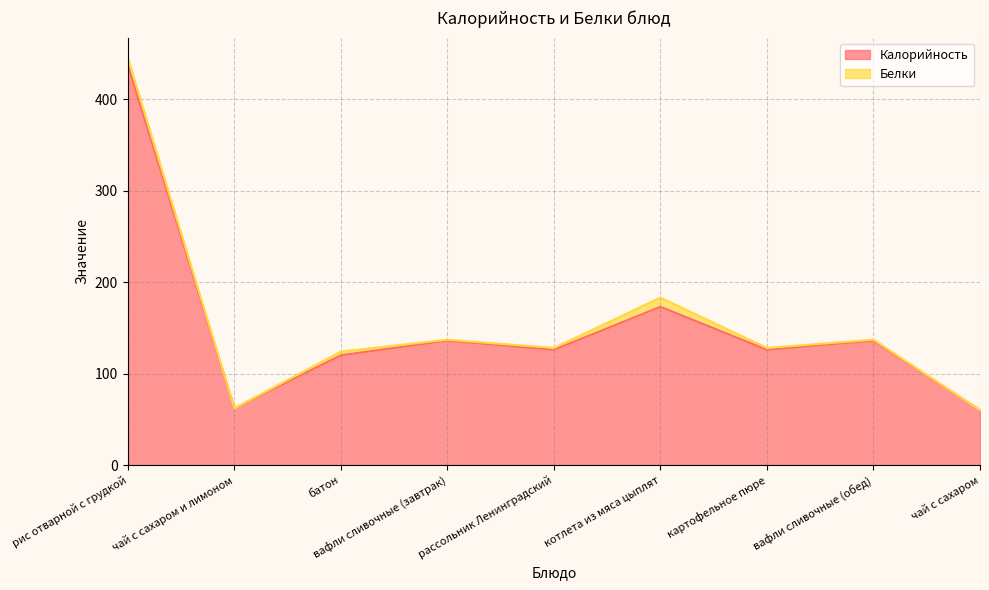

What is the label of the 9th point from the left?

чай с сахаром